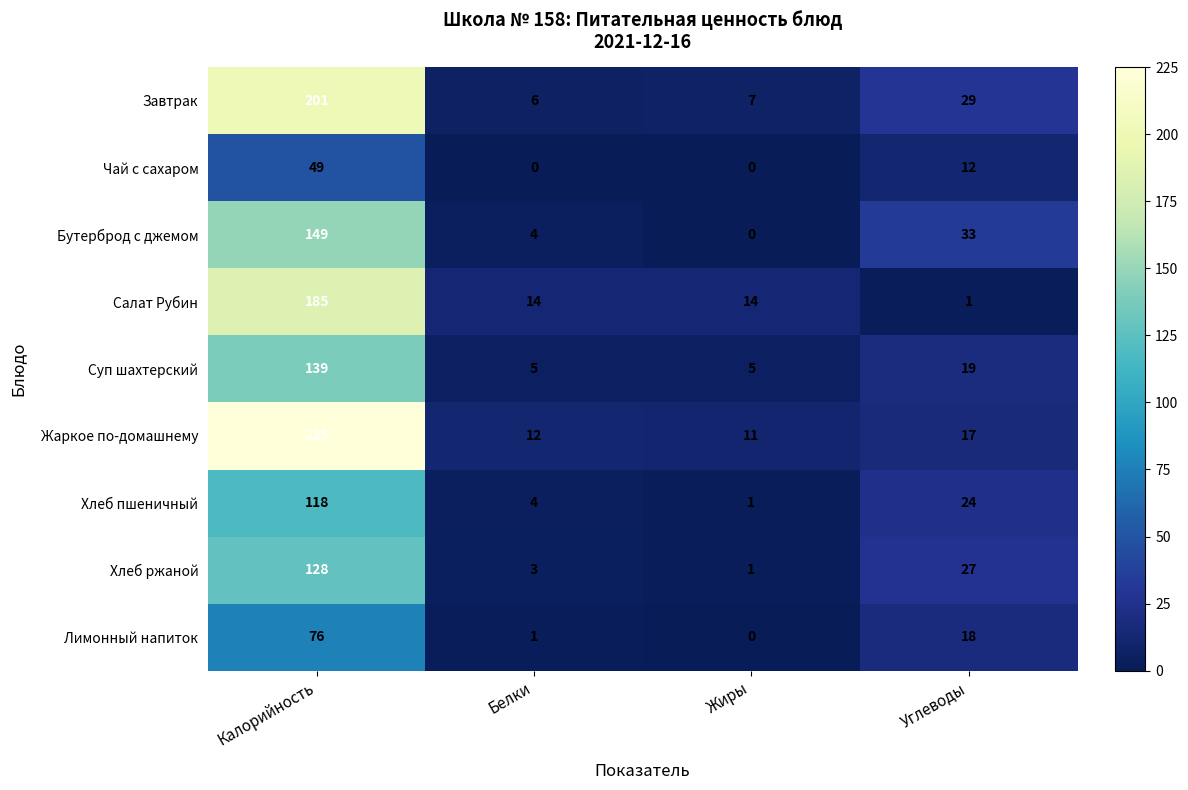

Which series changed the most between Белки and Углеводы?

Бутерброд с джемом